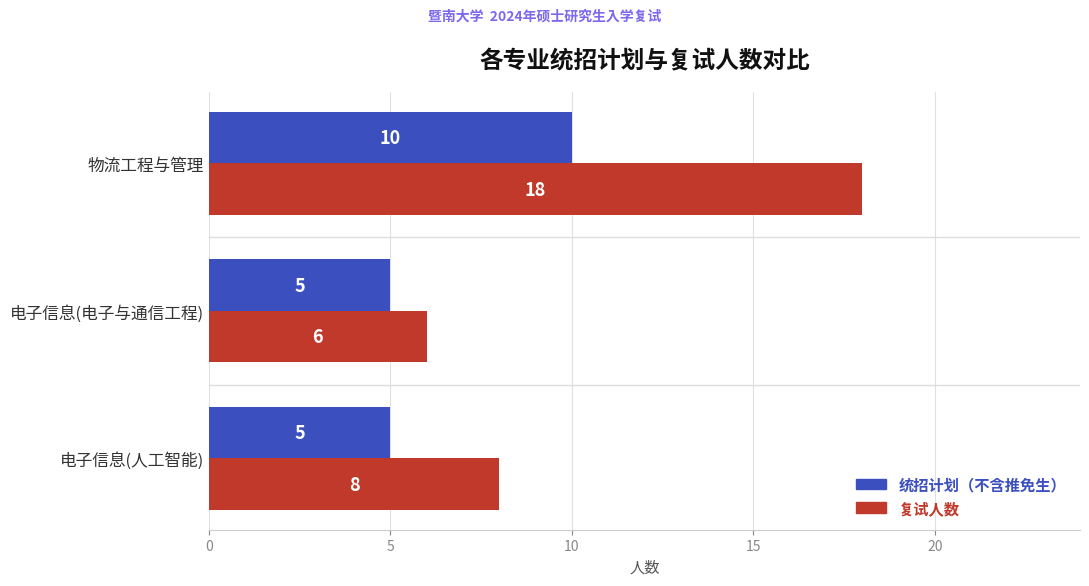

What are all the series names shown in the legend?

统招计划（不含推免生）, 复试人数